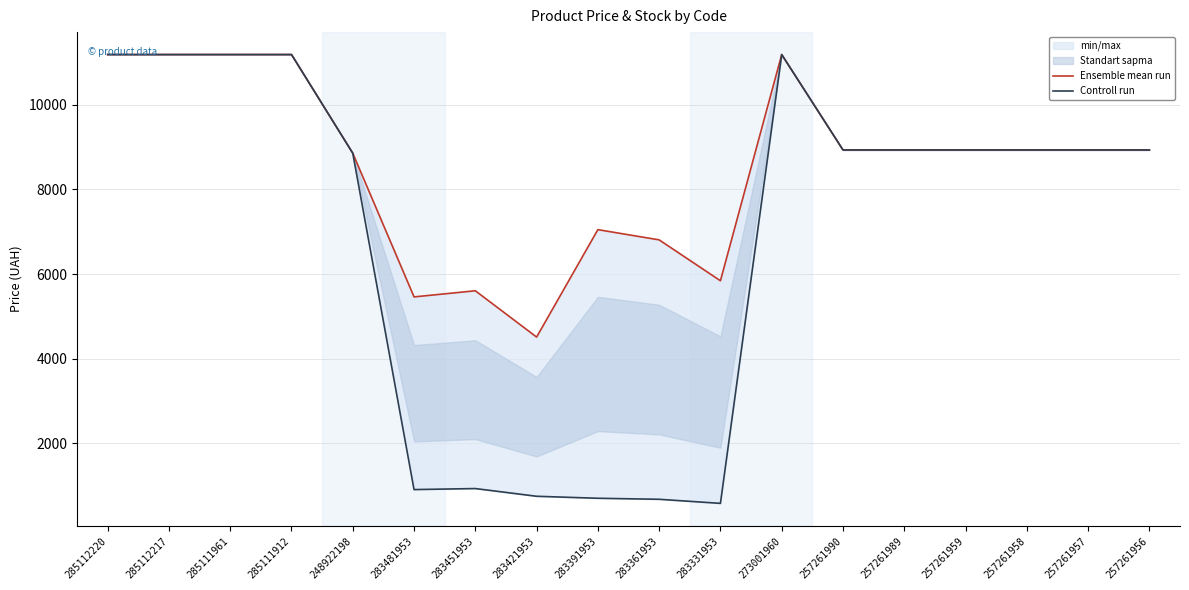

At which category does Ensemble mean run reach its first local valley?

283481953